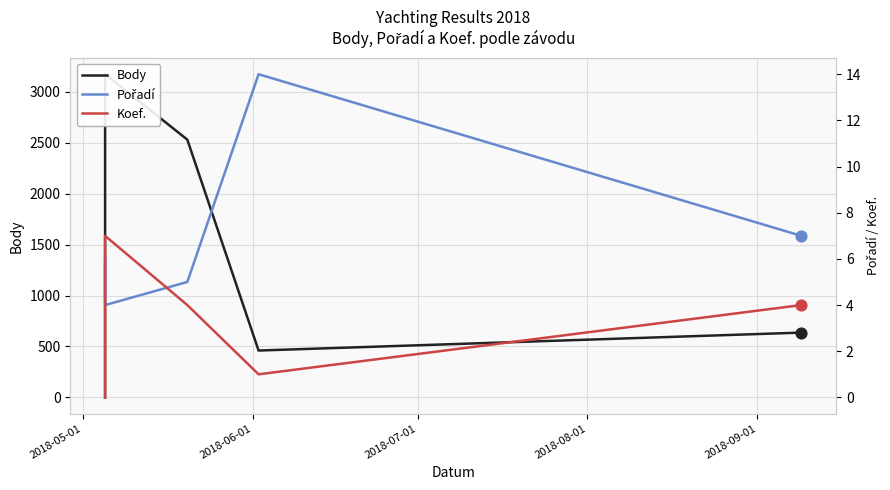

Is the value of Koef. at 2018-09-01 greater than the value of Body at 2018-09-01?

No